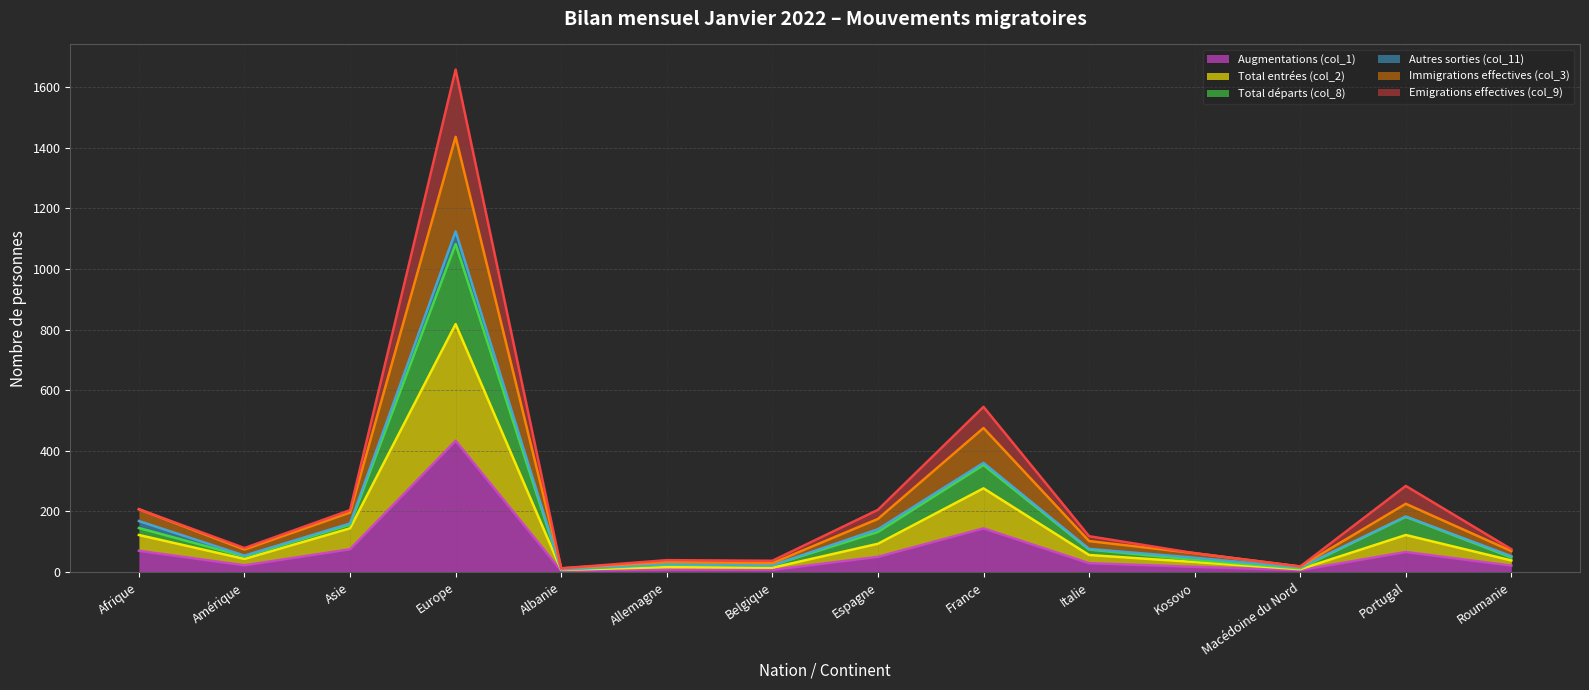

How many lines are shown in the chart?

6